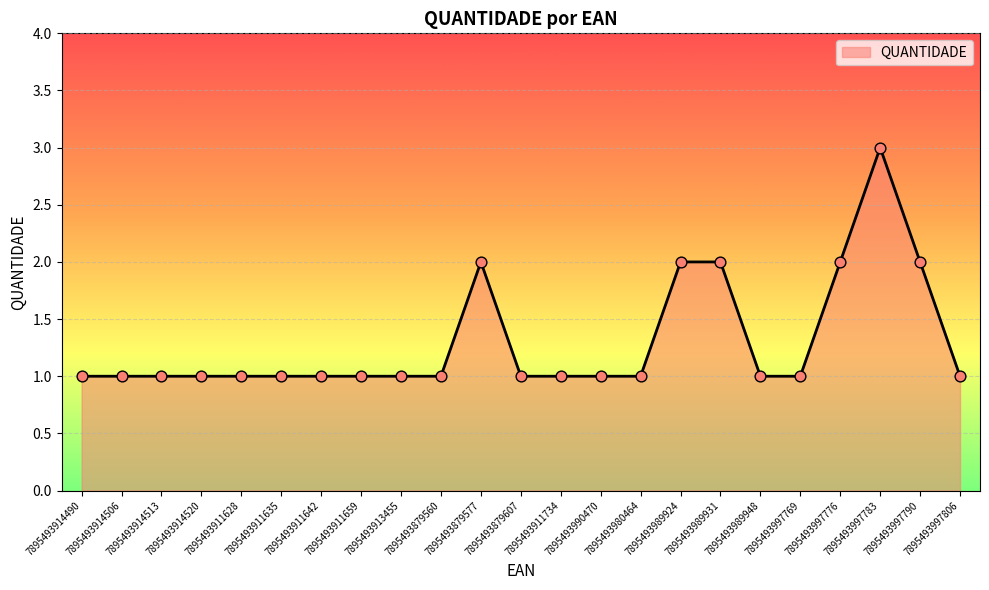

Which has a higher value, 7895493911734 or 7895493989924?

7895493989924